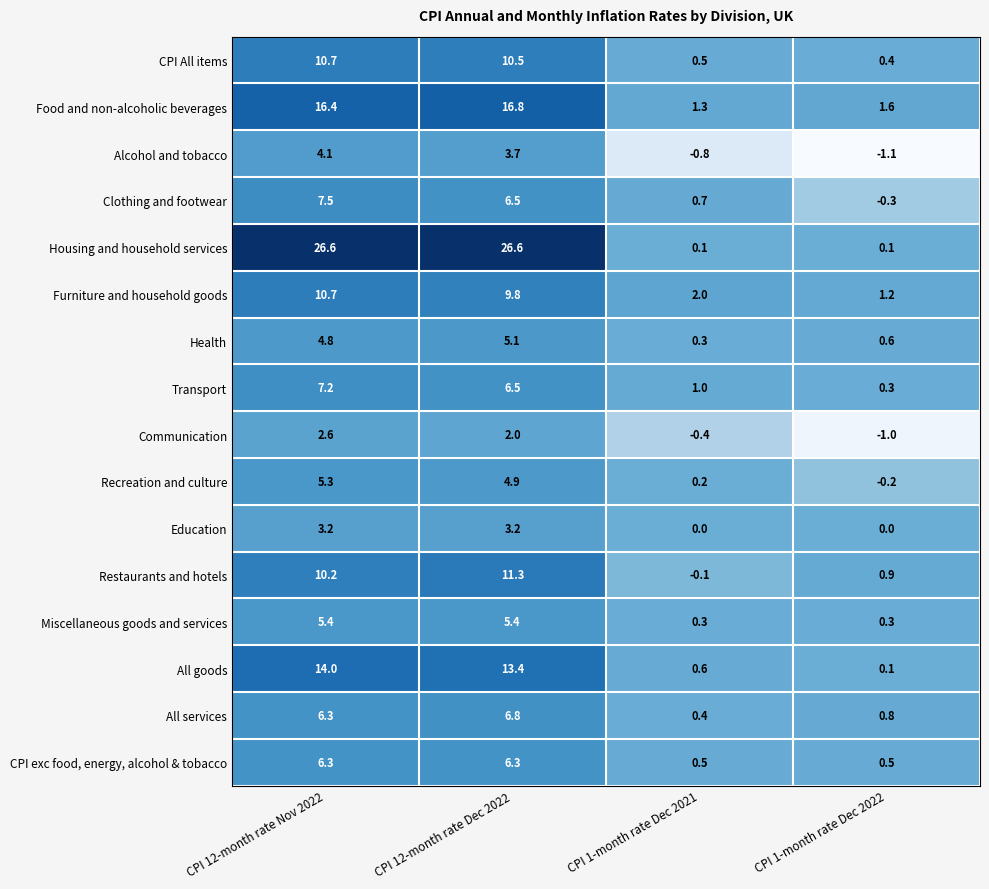

How many series are shown in this chart?

16